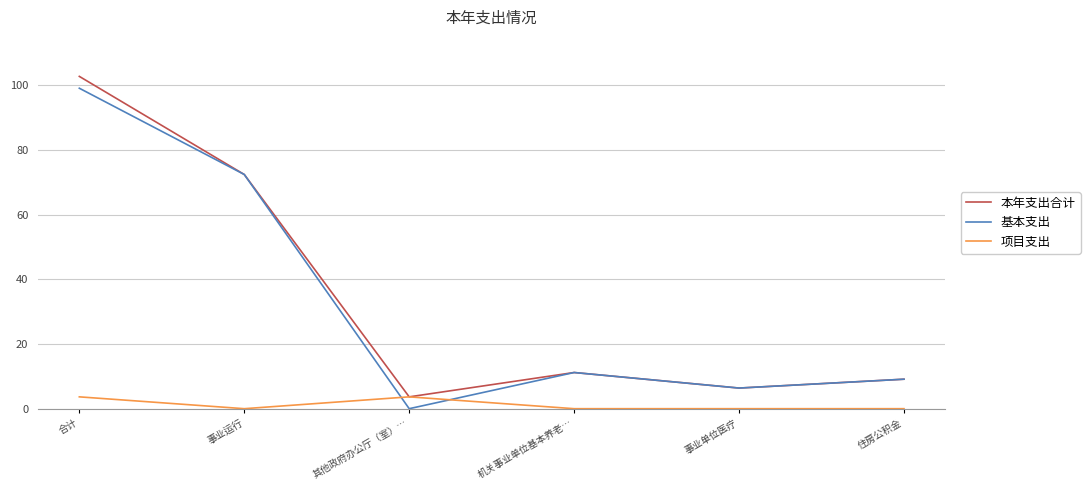

Rank the series by their maximum value, from lowest to highest.

项目支出, 基本支出, 本年支出合计